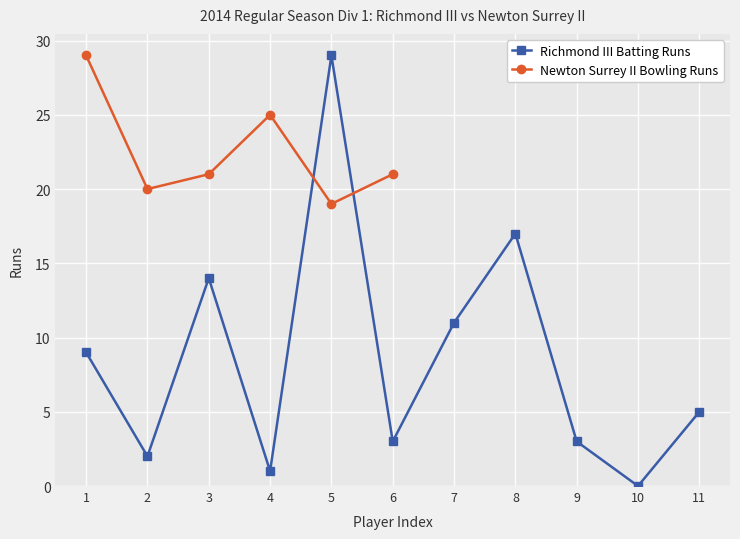

What is the difference between the maximum and minimum values?

29